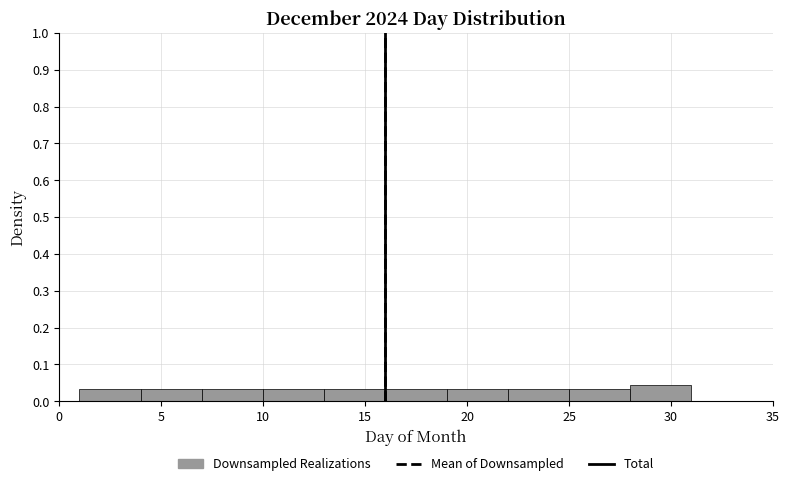

Over which range of the x-axis is the bar tallest?

28 to 31